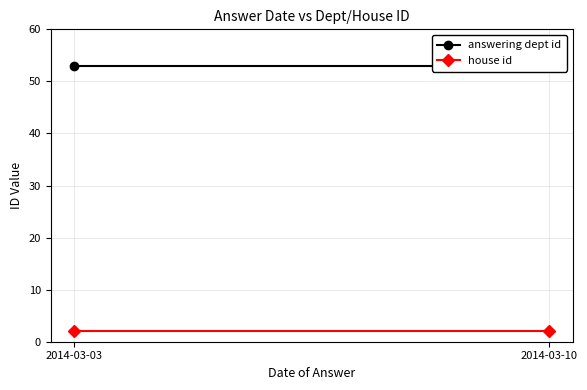

Where is answering dept id nearest to the value 53?

2014-03-03